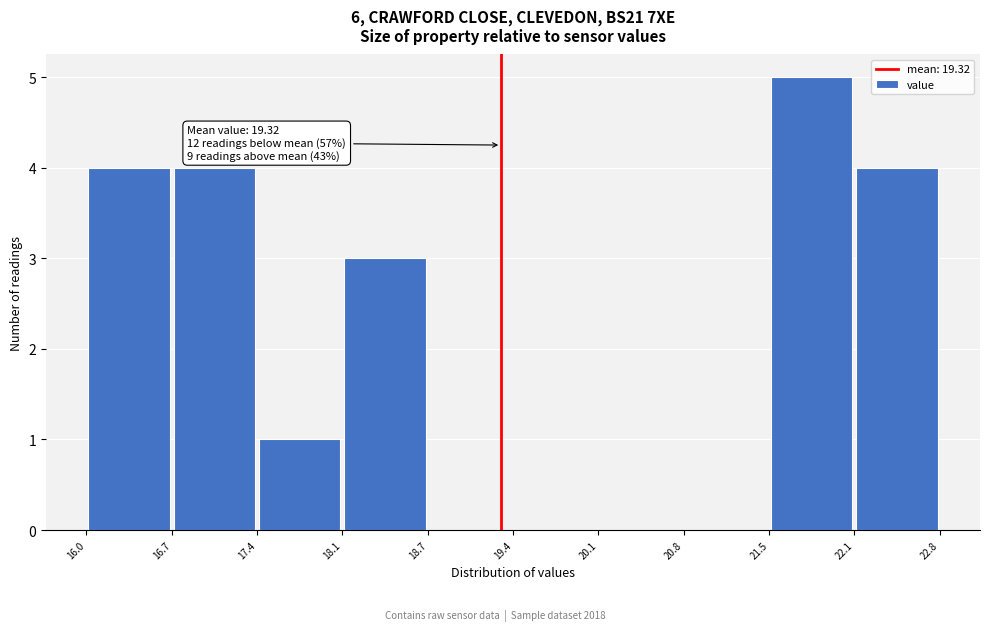

Over which range of the x-axis is the bar tallest?

21.5 to 22.1